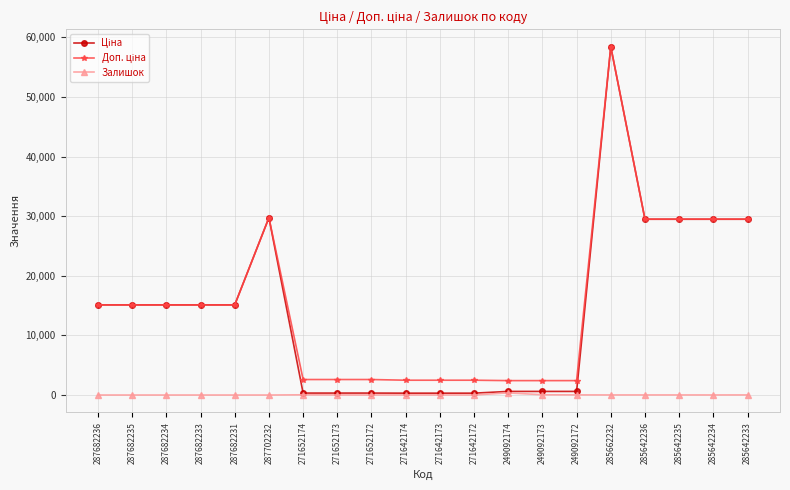

Is it true that Залишок equals 359.0 at 249092174?

True